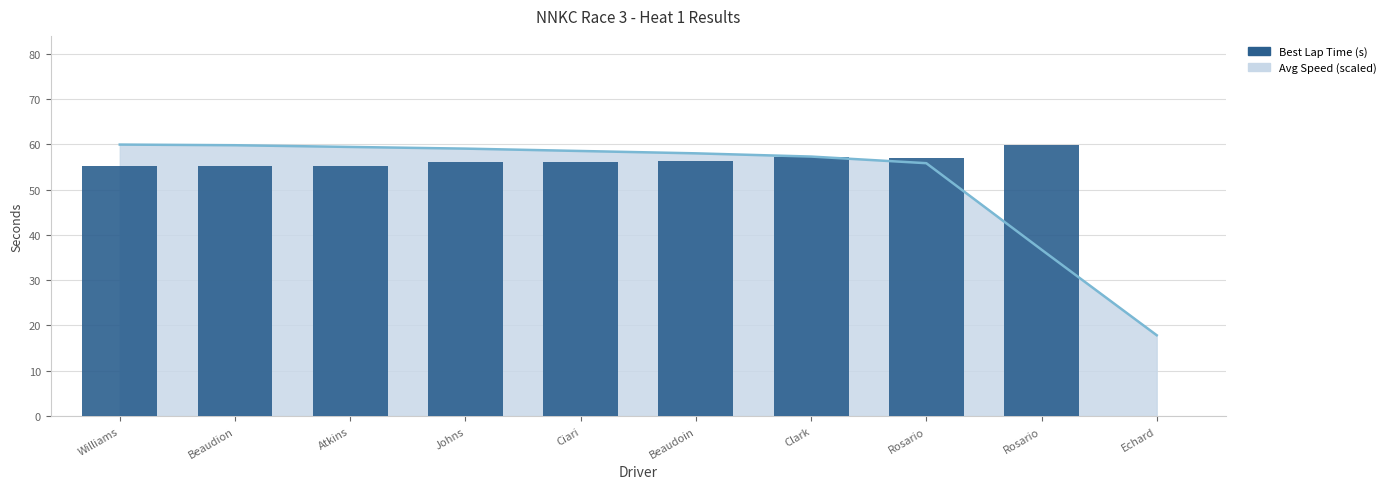

What is the average value?

50.8